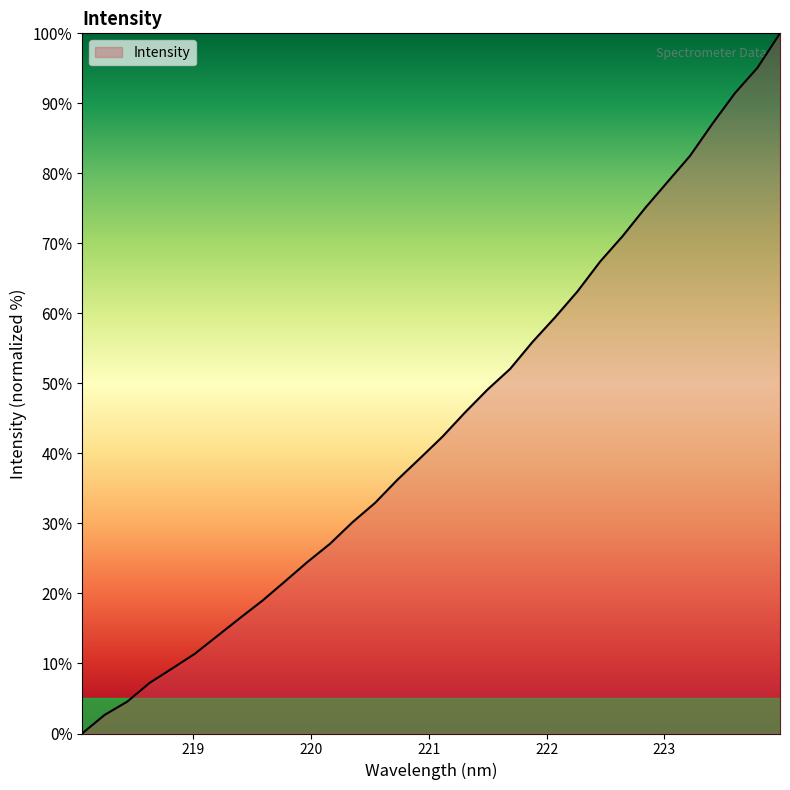

What is the difference between the maximum and minimum values?

100.0